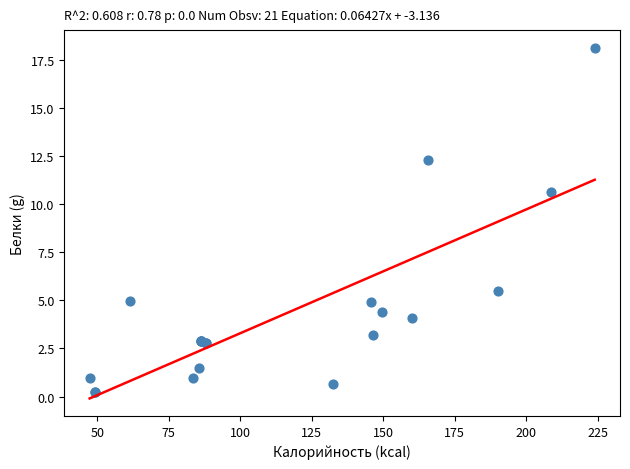

What Y value in the scatter plot is closest to 9?

10.6